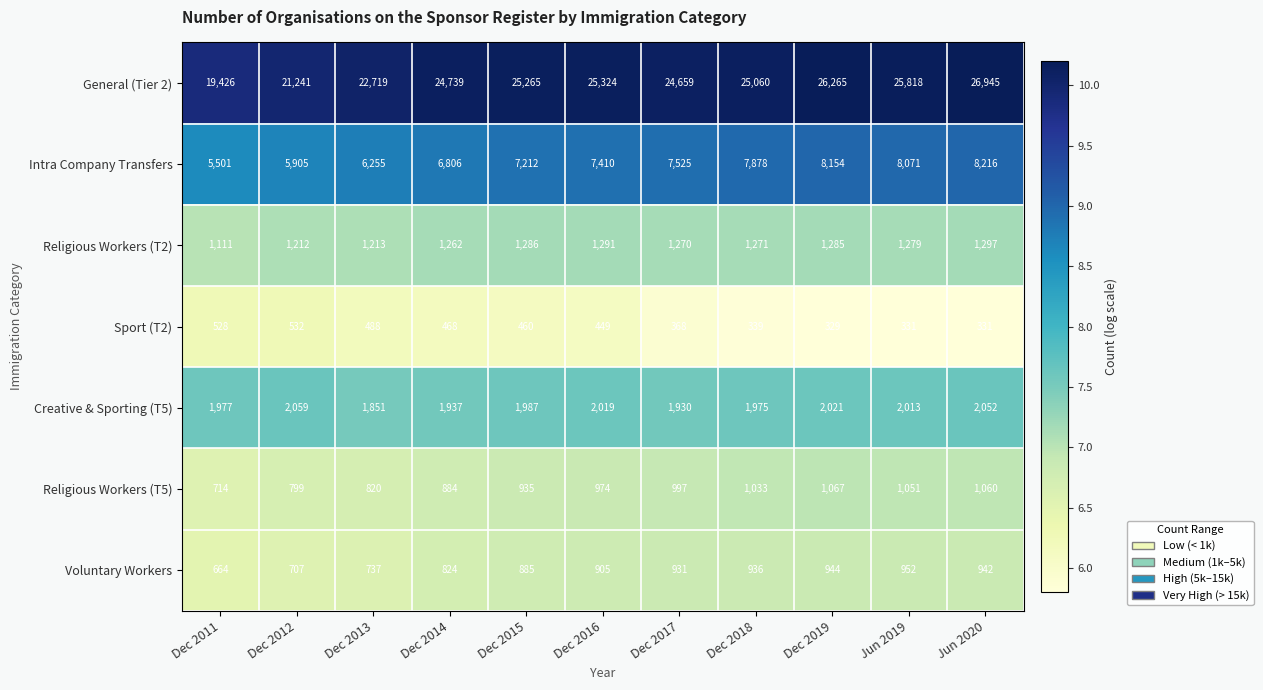

The value of Religious Workers (T2) at Dec 2016 is 1969. True or false?

False